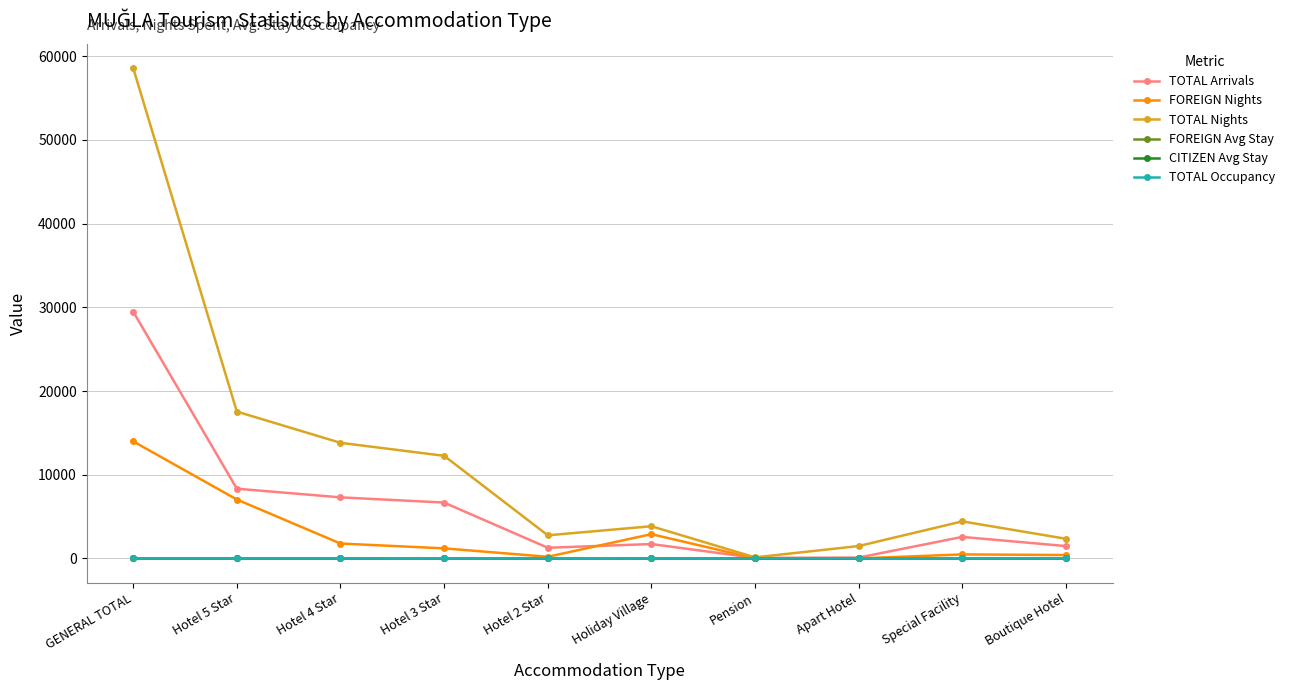

Which series has the largest total across all categories?

TOTAL Nights